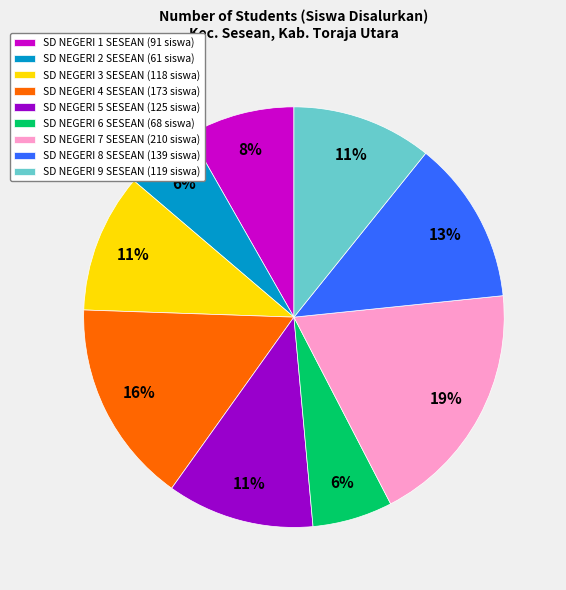

Is it true that SD NEGERI 5 SESEAN is 1% of the pie?

False